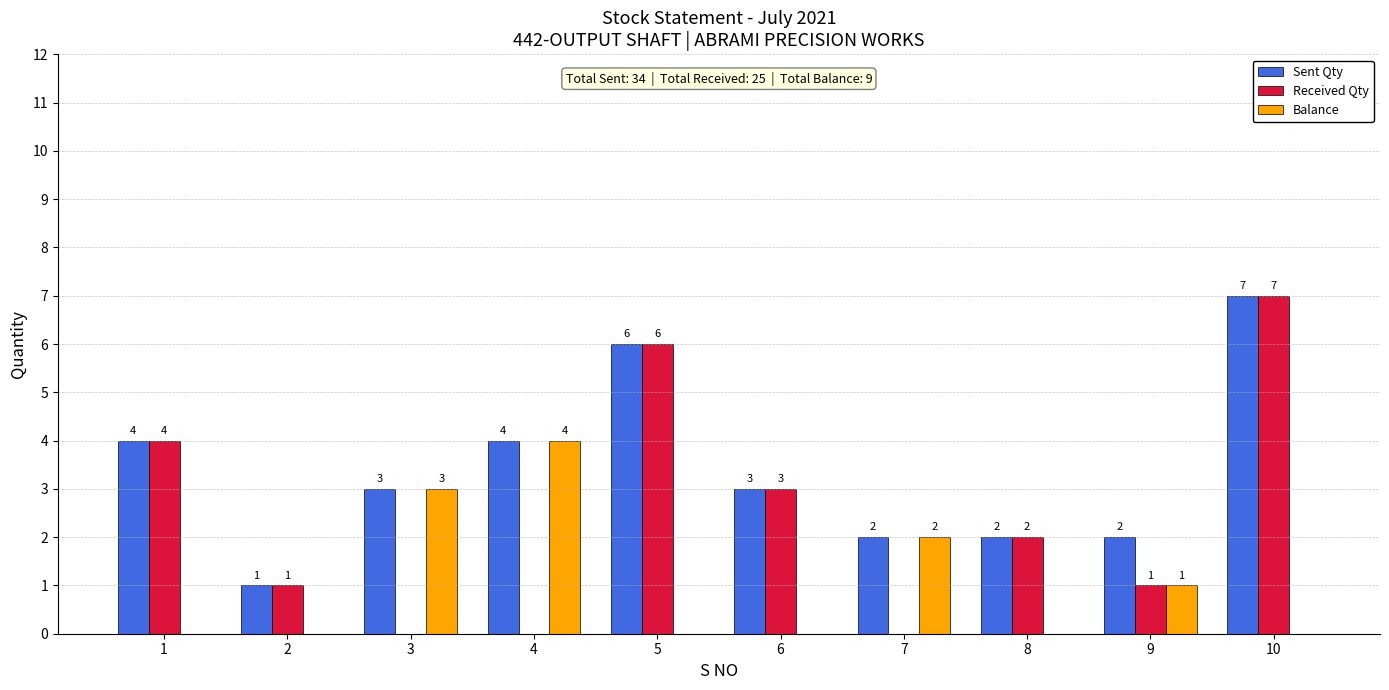

What is the average value of the Received Qty series?

2